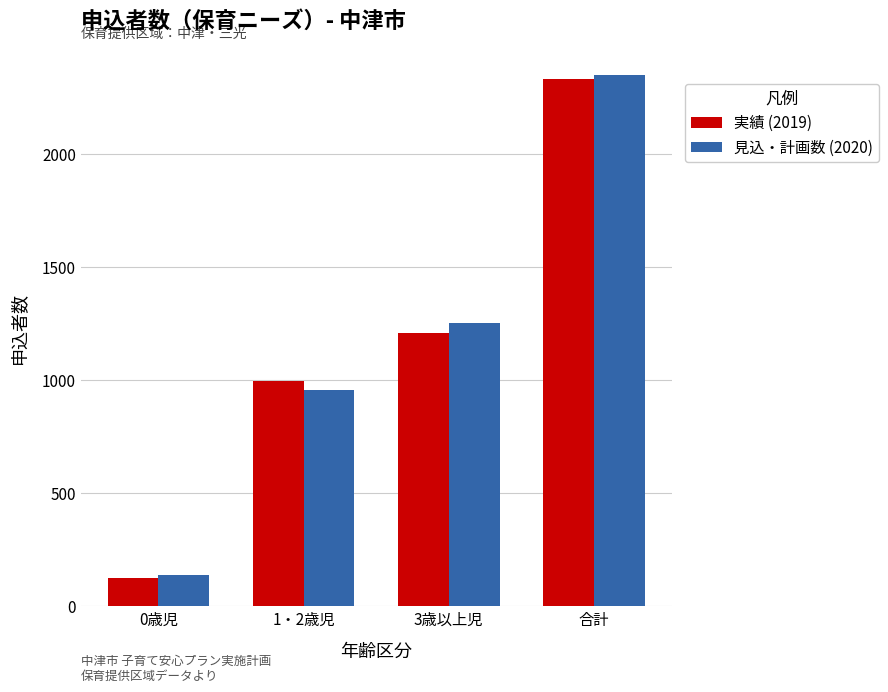

What is the highest value of the 見込・計画数 (2020) series?

2348.4